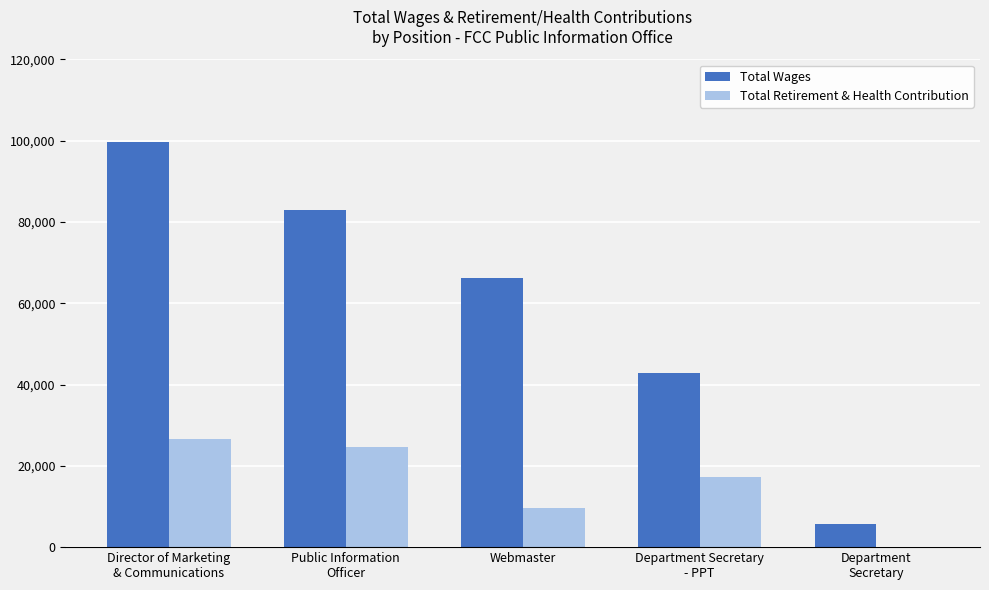

The value of Total Wages at Webmaster is 66243. True or false?

True